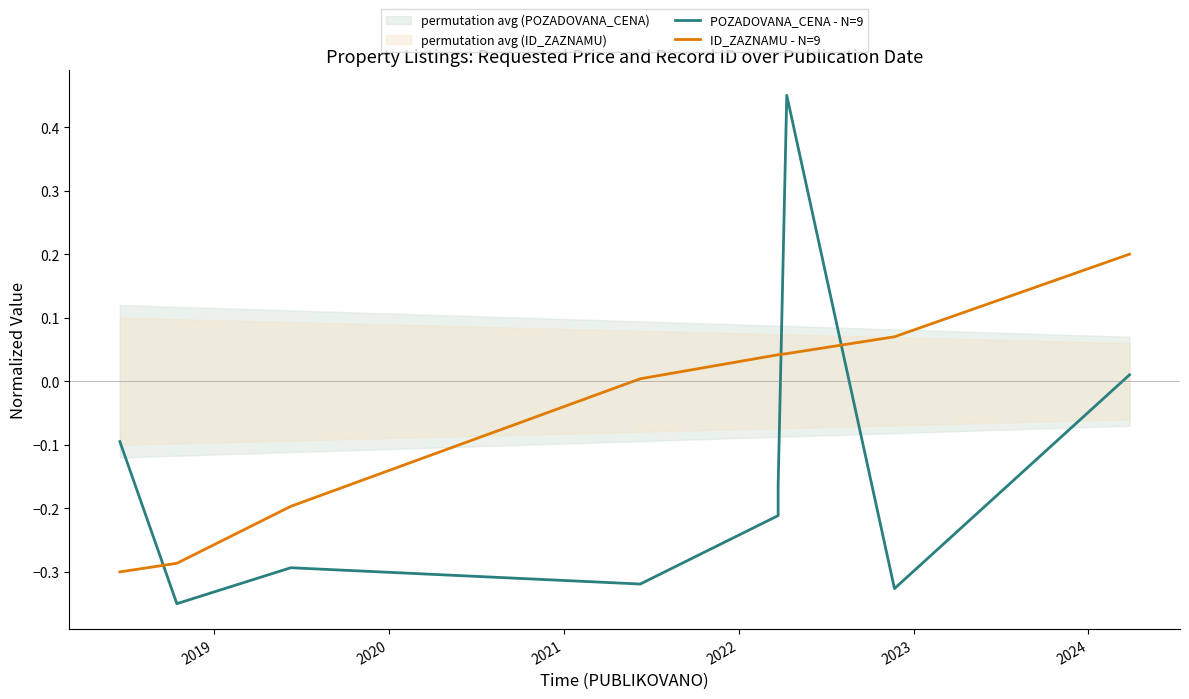

What is the difference between the maximum and minimum values in the POZADOVANA_CENA - N=9 series?

0.8